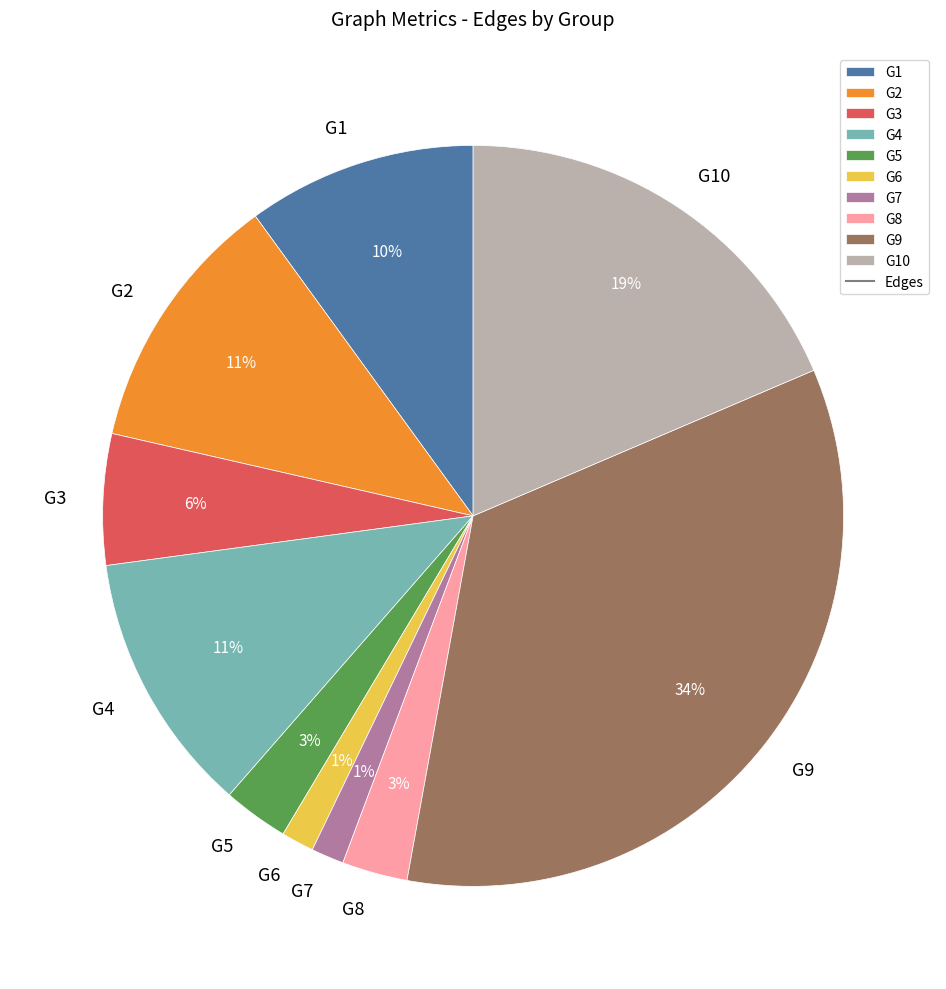

Is the sum of G7 and G6 greater than half?

No